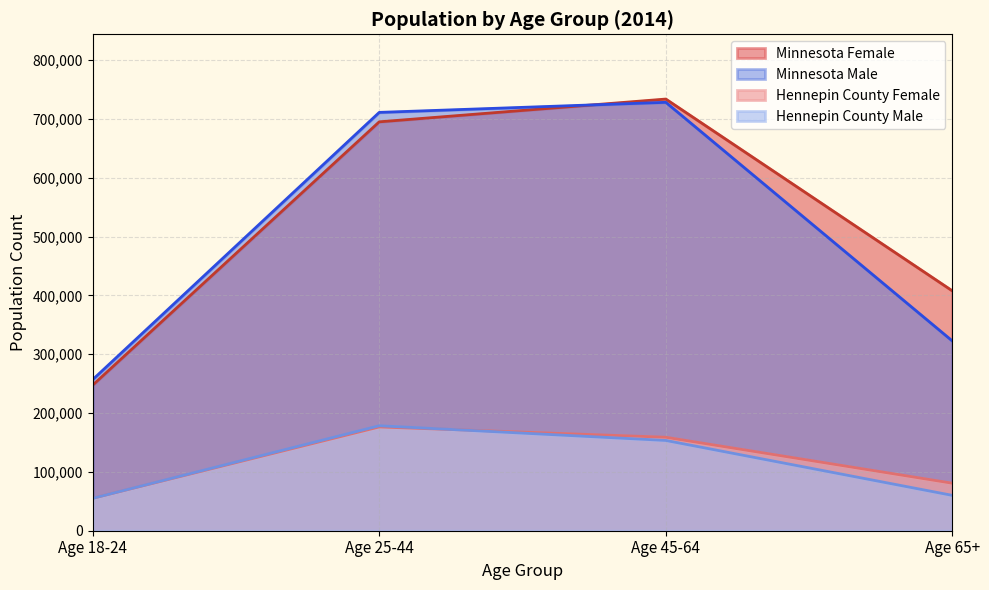

True or false: Hennepin County Male and Minnesota Male cross at least once.

False